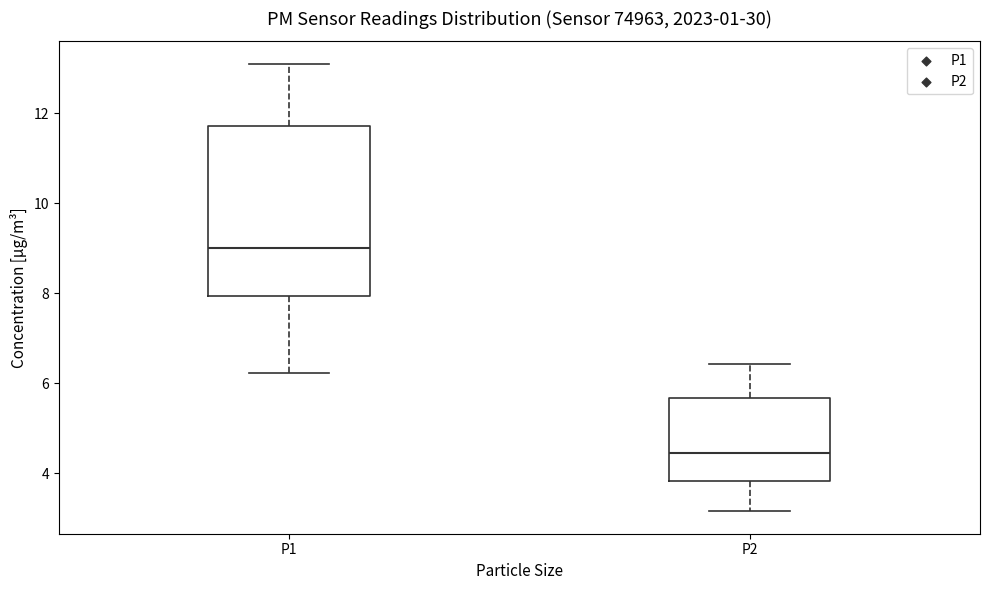

Which box's median line is the highest?

P1